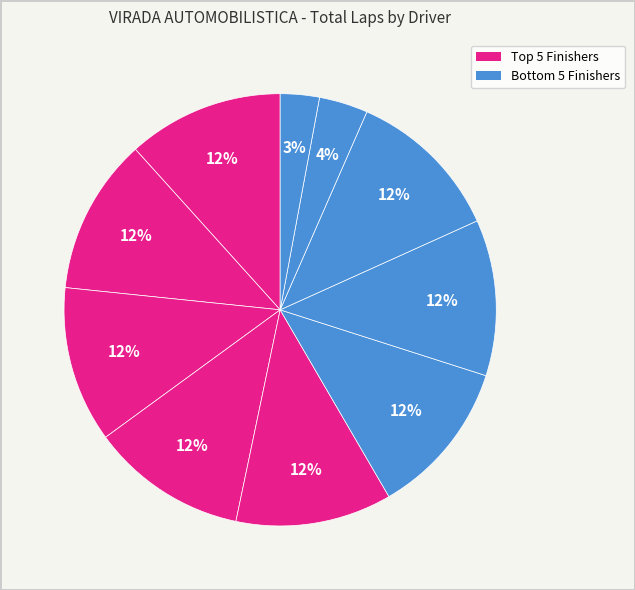

How many slices are in this pie chart?

10